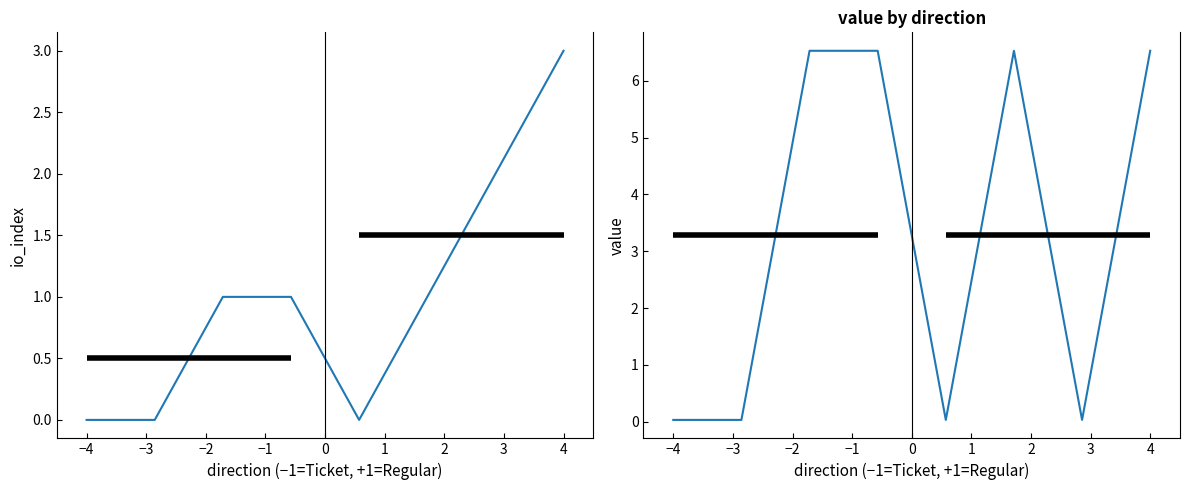

How many interior local valleys does the value series have?

2